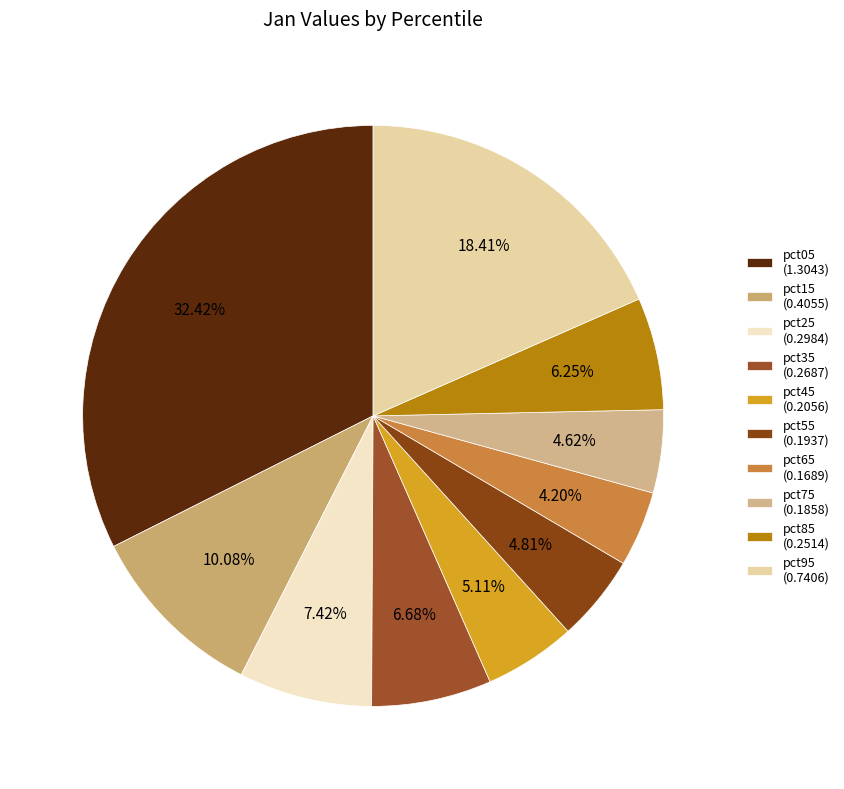

How many segments does this pie chart have?

10